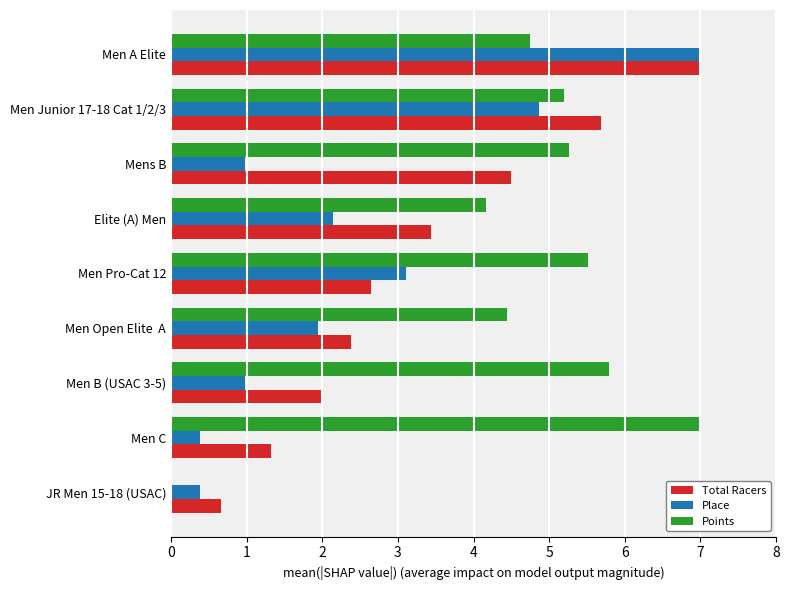

Between JR Men 15-18 (USAC) and Men C, which series saw the biggest shift?

Points